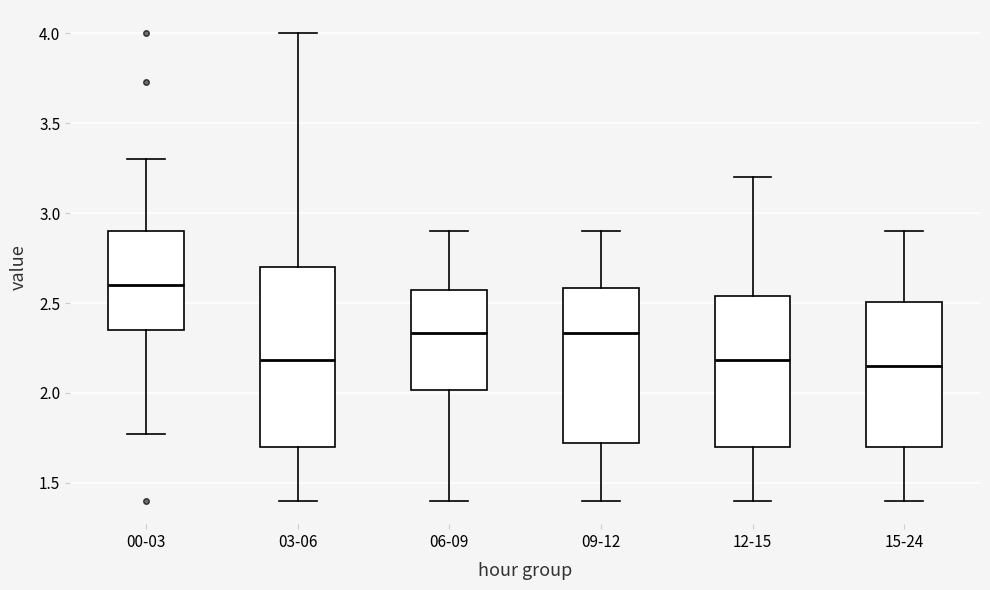

Which box is the tallest, from its lower edge to its upper edge?

03-06